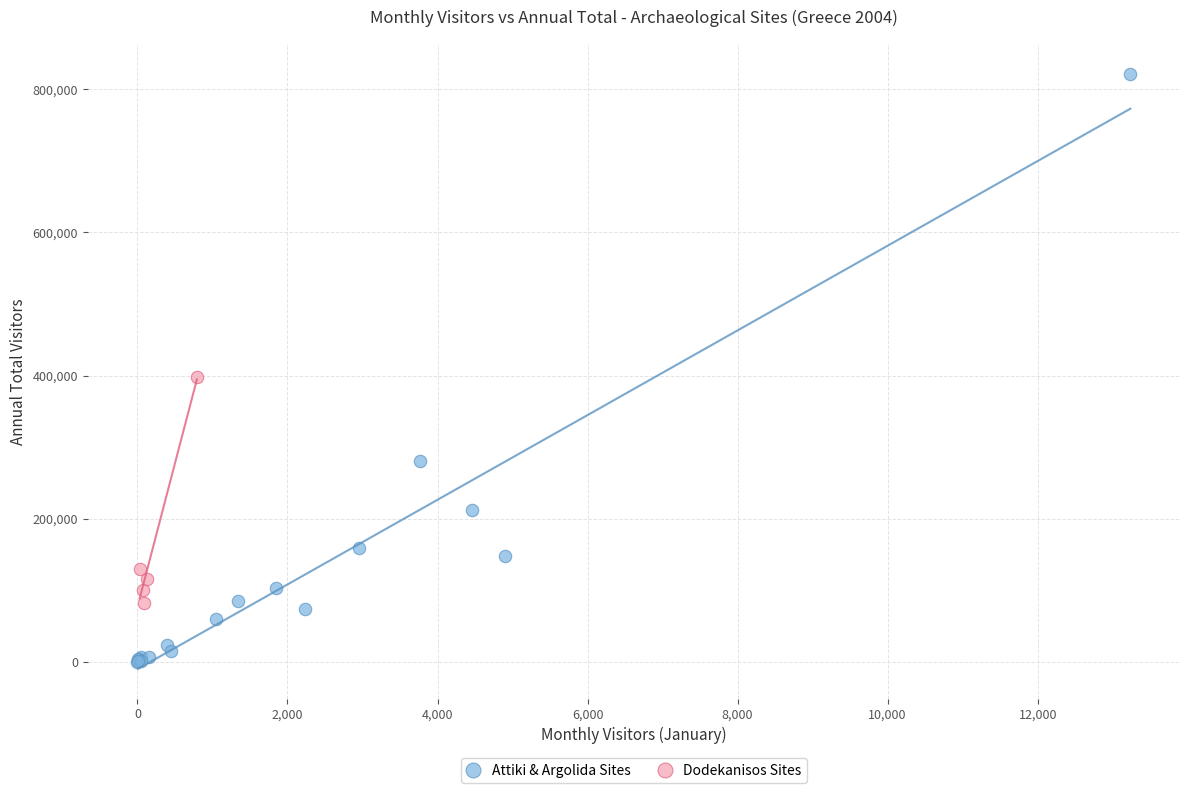

Which series reaches the minimum Y coordinate?

Attiki & Argolida Sites